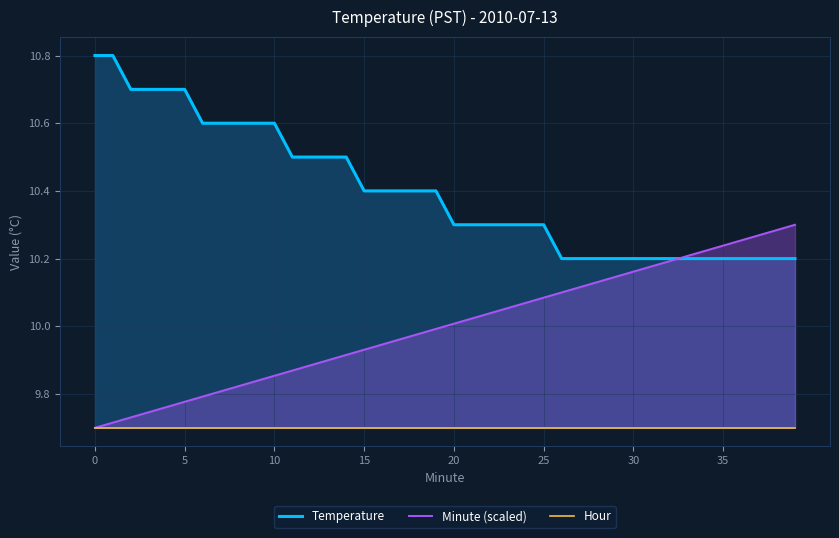

List the series in order of their overall mean, lowest first.

Hour, Minute (scaled), Temperature